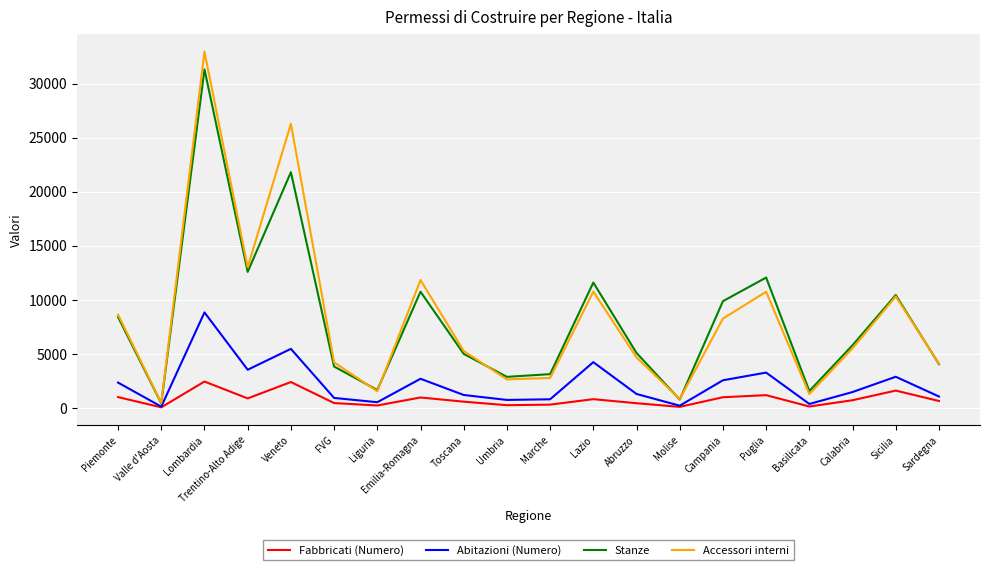

At which category does Stanze reach its first local peak?

Lombardia